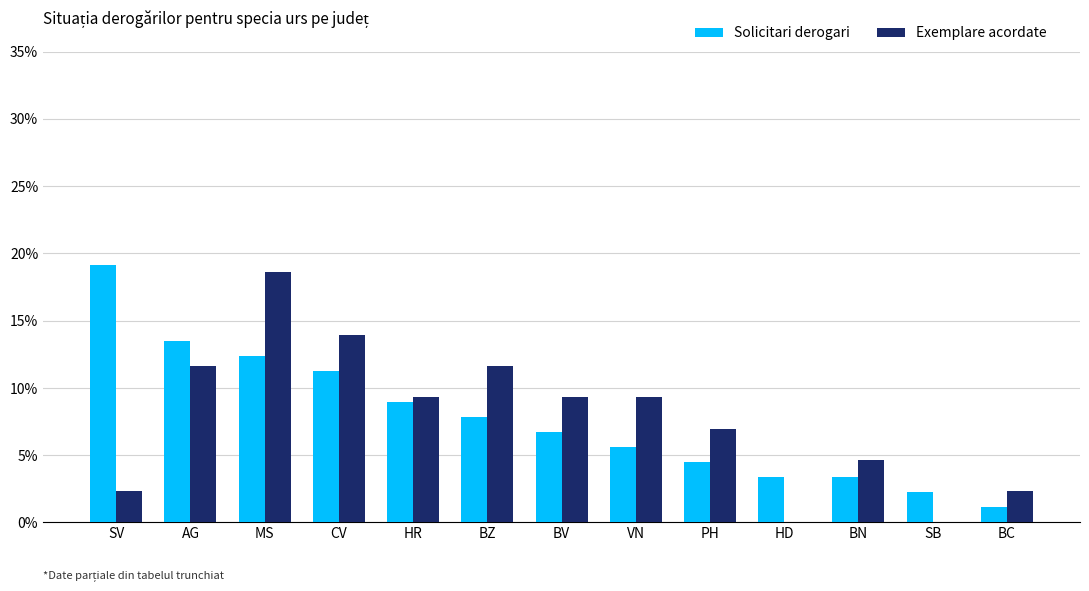

Reading left to right, list all the values displayed in this chart.

Solicitari derogari: SV=0.2	AG=0.1	MS=0.1	CV=0.1	HR=0.1	BZ=0.1	BV=0.1	VN=0.1	PH=0.0	HD=0.0	BN=0.0	SB=0.0	BC=0.0
Exemplare acordate: SV=0.0	AG=0.1	MS=0.2	CV=0.1	HR=0.1	BZ=0.1	BV=0.1	VN=0.1	PH=0.1	HD=0.0	BN=0.0	SB=0.0	BC=0.0